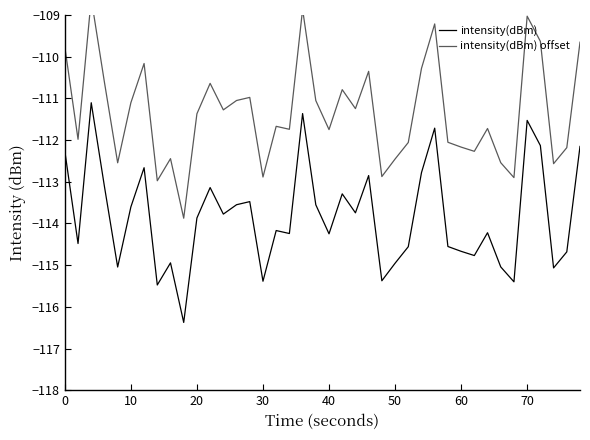

True or false: intensity(dBm) offset and intensity(dBm) cross at least once.

False